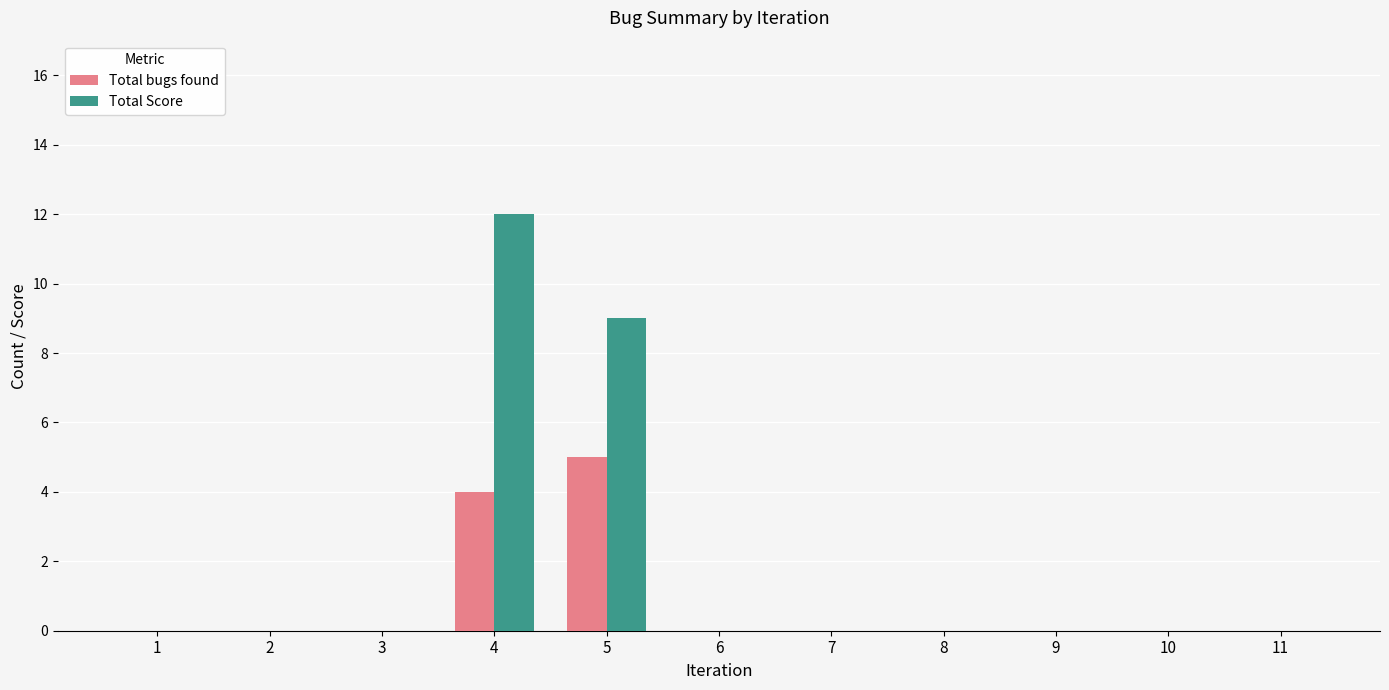

Is the value of Total Score at 5 greater than the value of Total bugs found at 8?

Yes